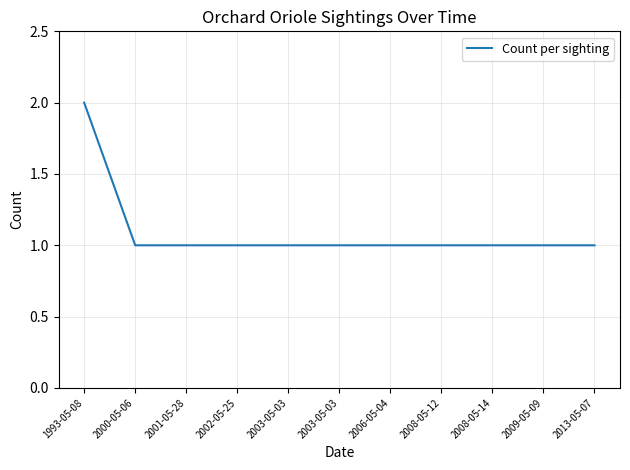

What is the maximum value shown in the chart?

2